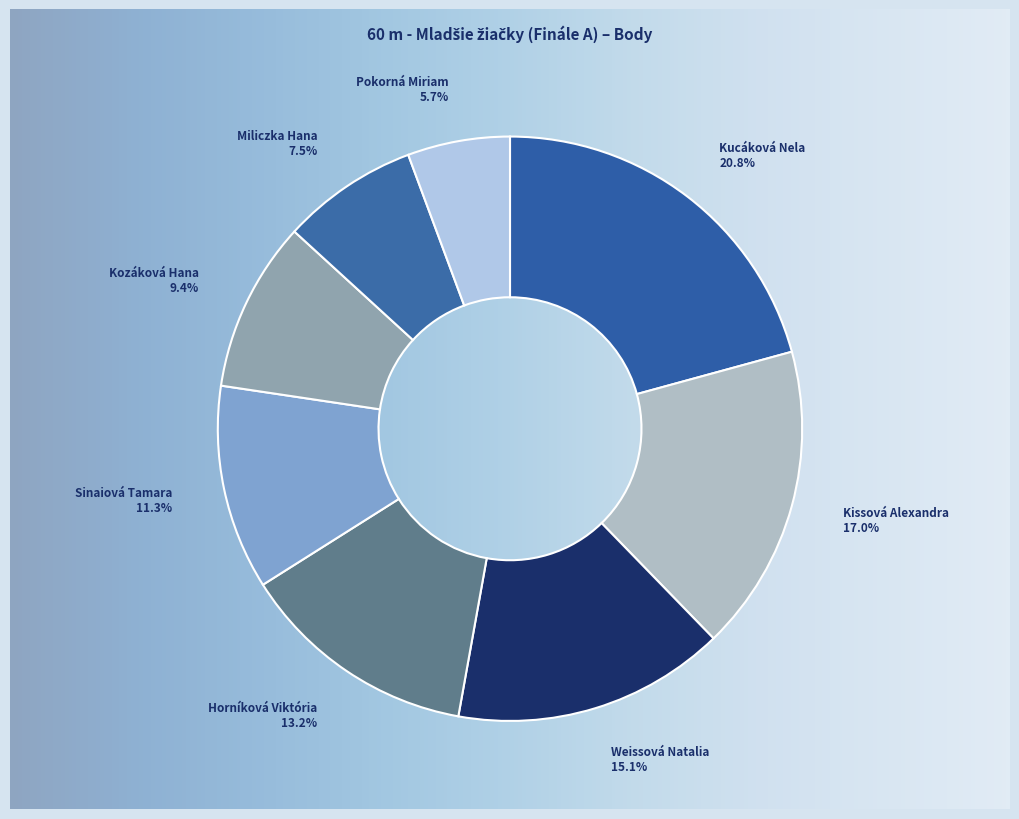

To the nearest percent, what is the combined percentage of Kucáková Nela and Pokorná Miriam?

26%